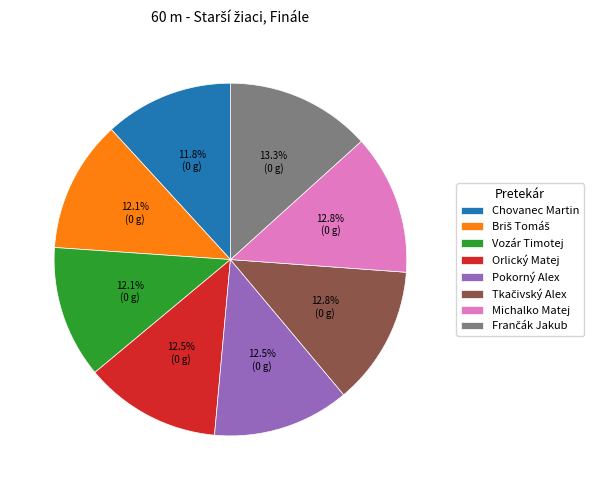

Is the sum of Vozár Timotej and Pokorný Alex greater than half?

No